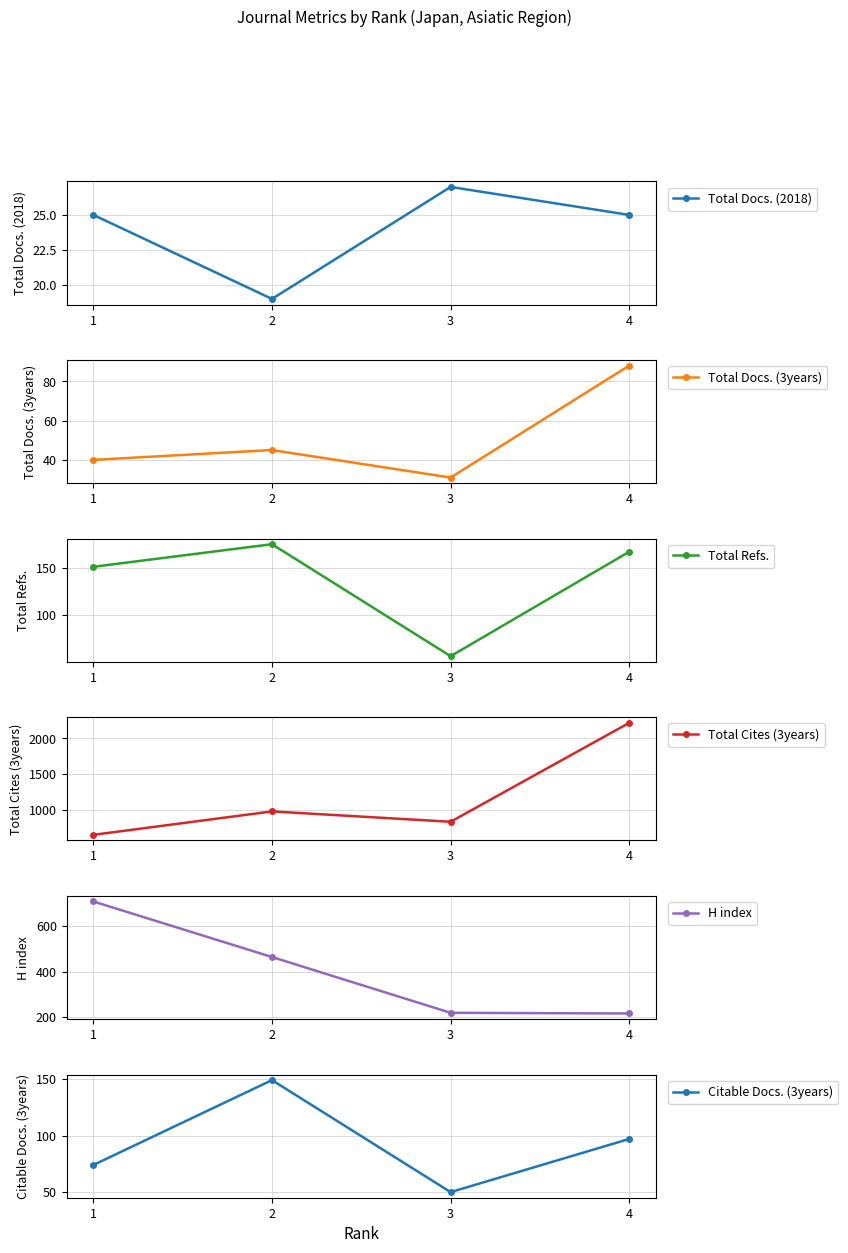

Rank the series at 3 from lowest to highest value.

Total Docs. (2018), Total Docs. (3years), Citable Docs. (3years), Total Refs., H index, Total Cites (3years)